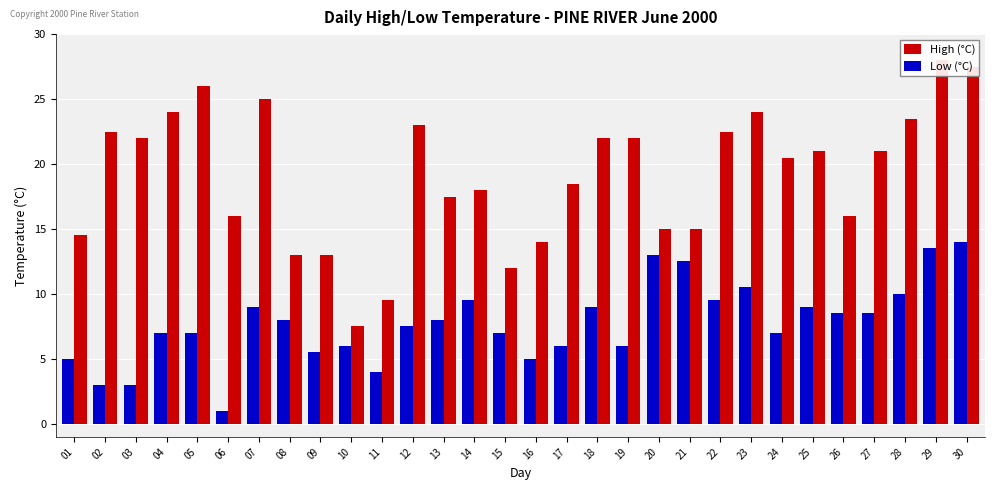

Does the chart contain any negative values?

No